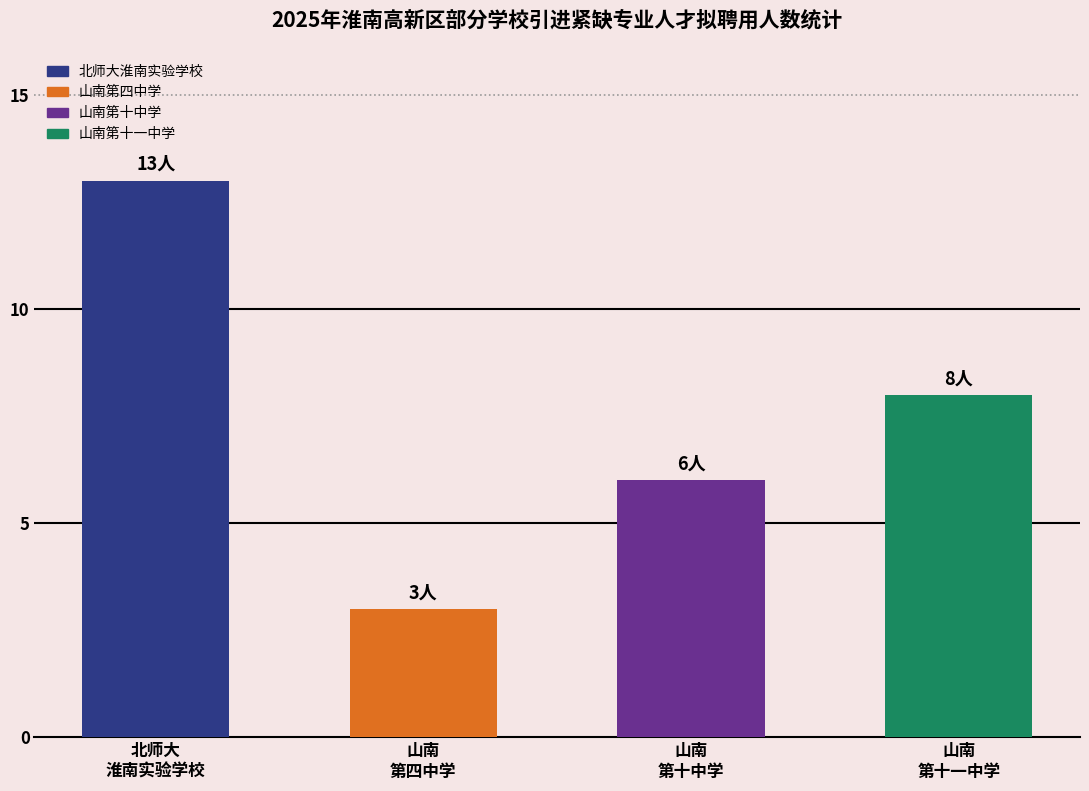

How many values exceed 8?

1